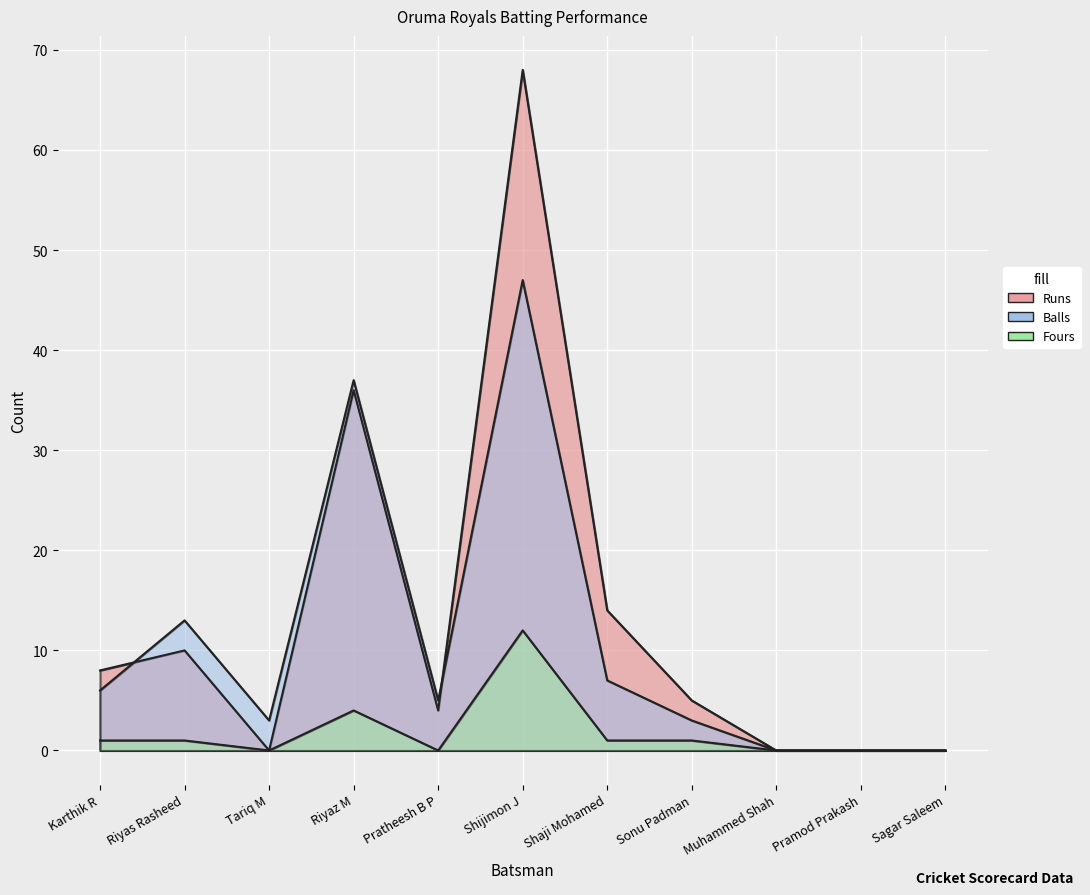

Where is the first local minimum for Runs?

Tariq M